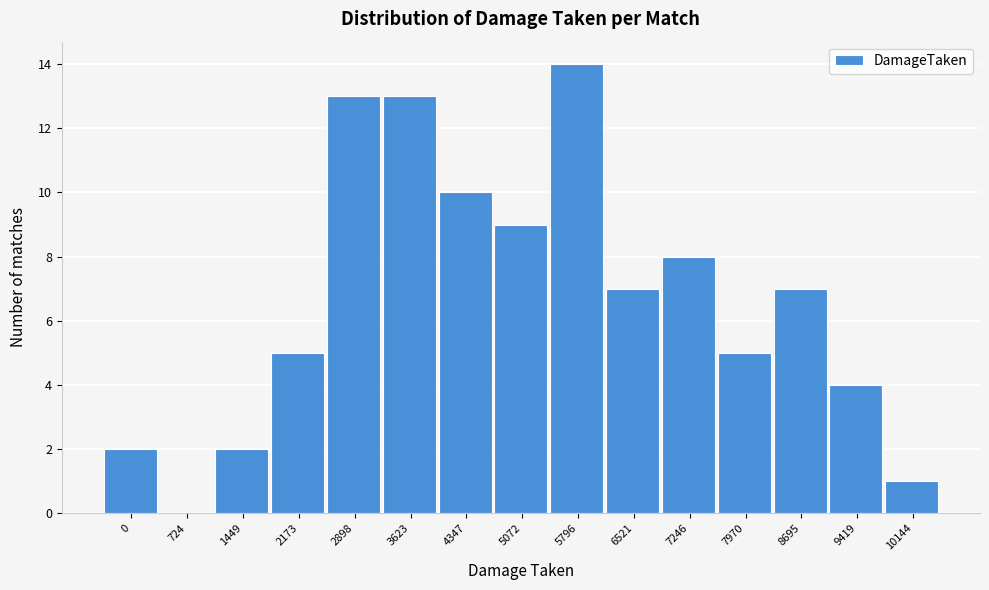

Reading left to right, list all the values displayed in this chart.

0=2	724=0	1449=2	2173=5	2898=13	3623=13	4347=10	5072=9	5796=14	6521=7	7246=8	7970=5	8695=7	9419=4	10144=1